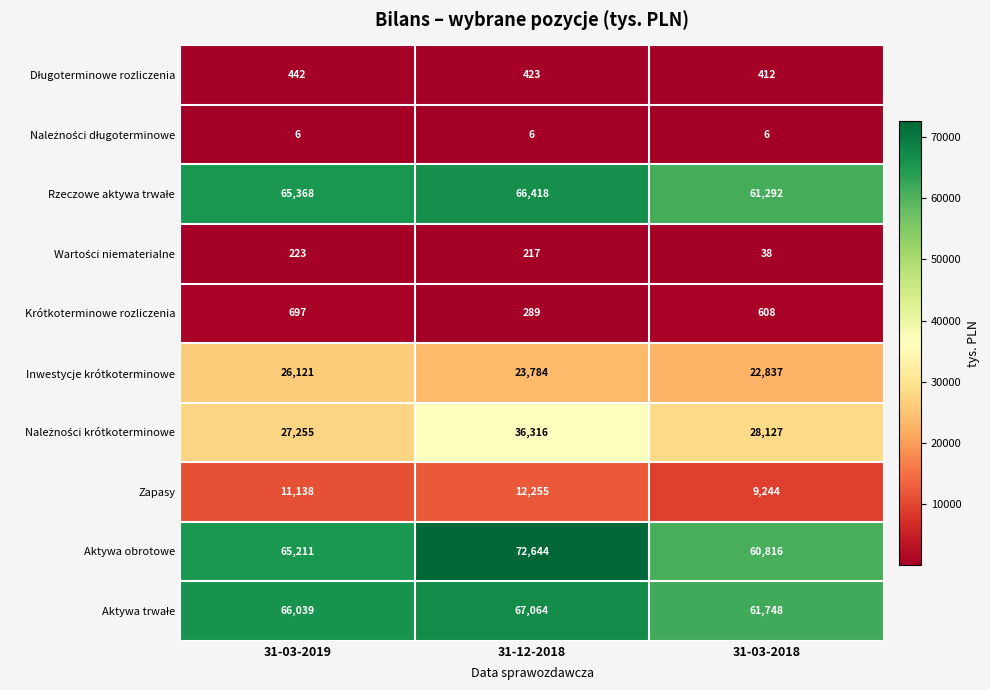

Which series has the largest total across all categories?

Aktywa obrotowe